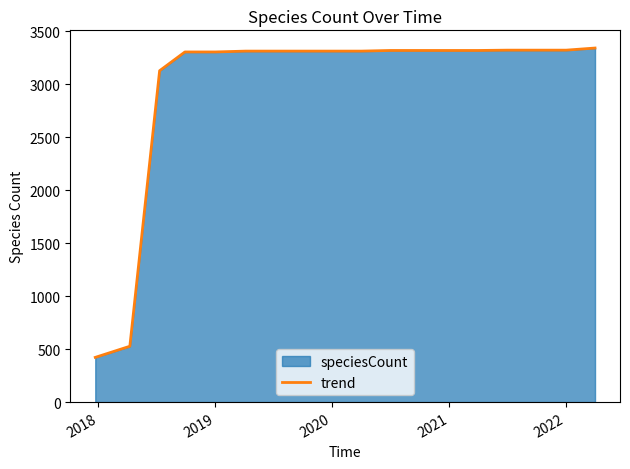

What is the smallest value displayed?

422